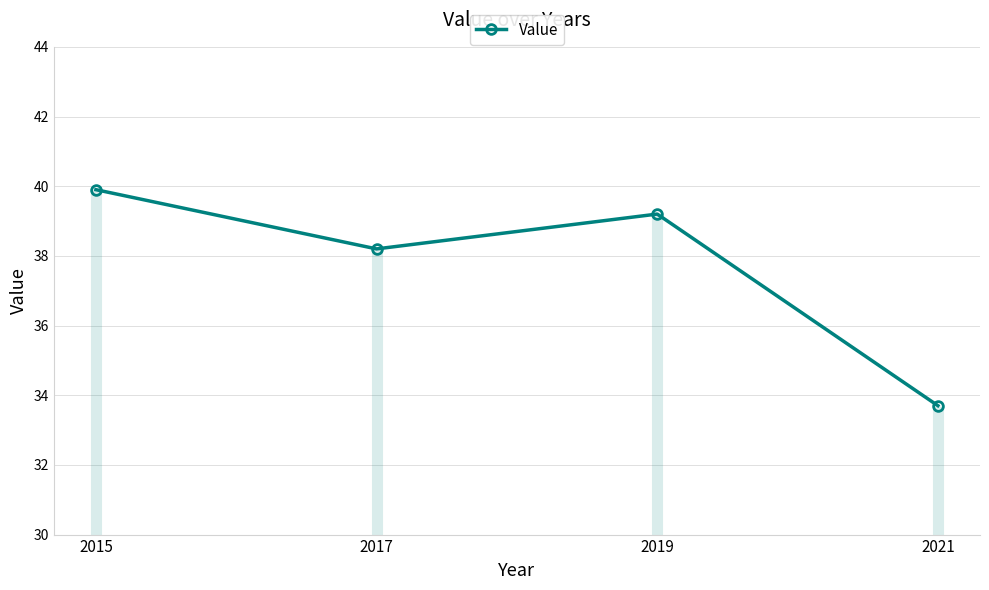

Which has a higher value, 2017 or 2015?

2015